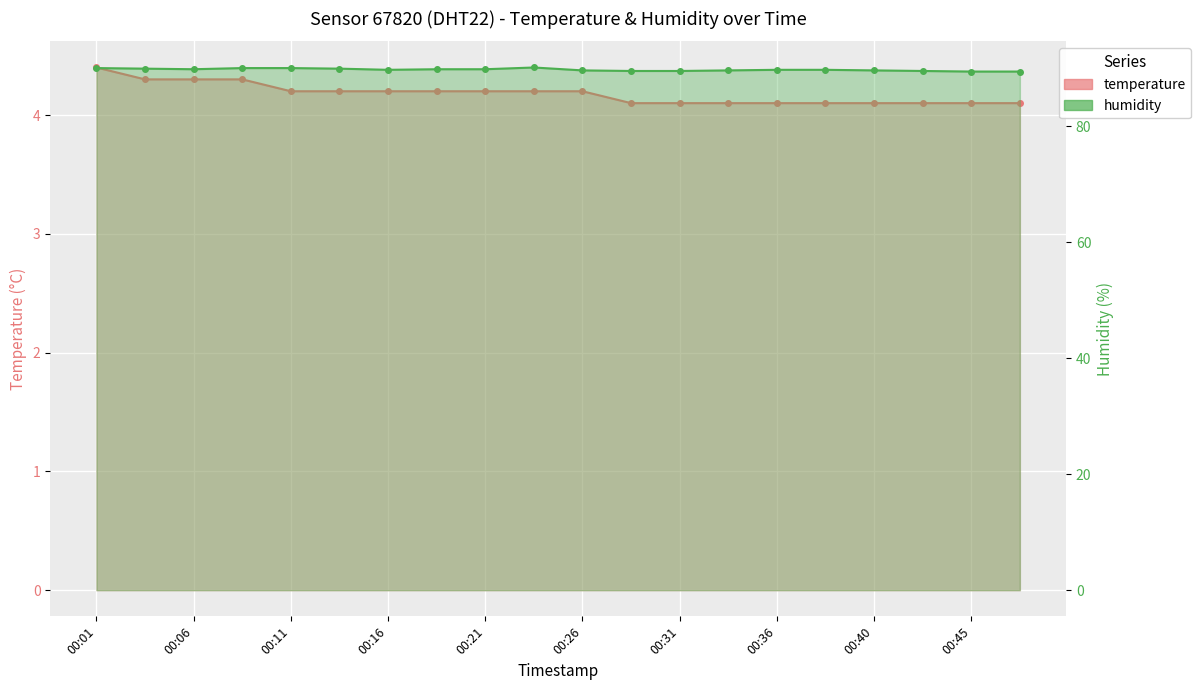

True or false: humidity and temperature intersect in this chart.

False